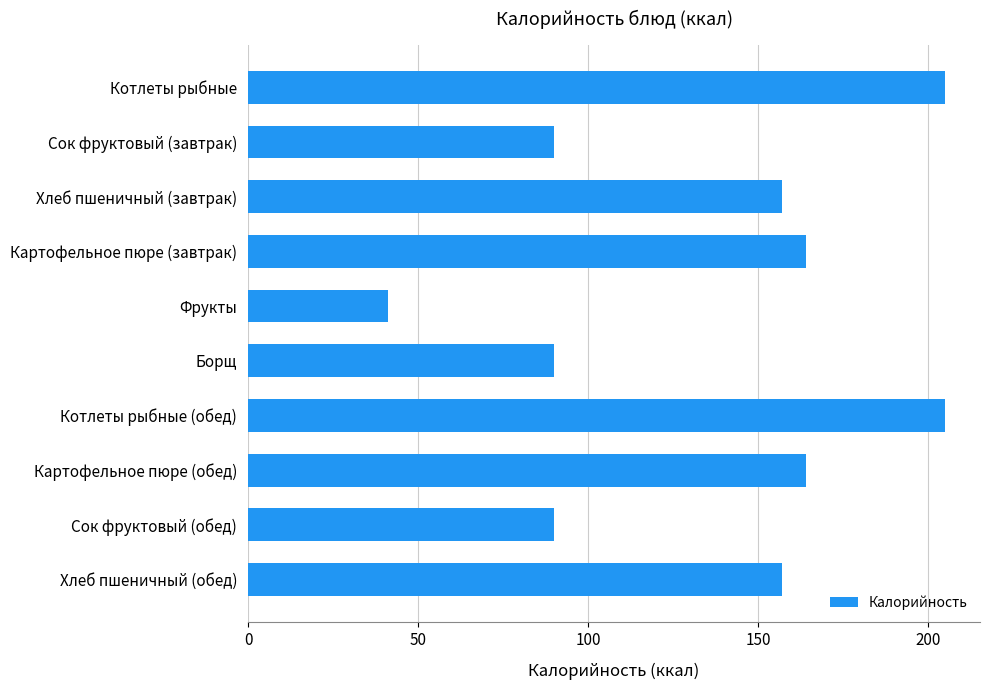

The chart shows a value of 90 at Сок фруктовый (обед). True or false?

True